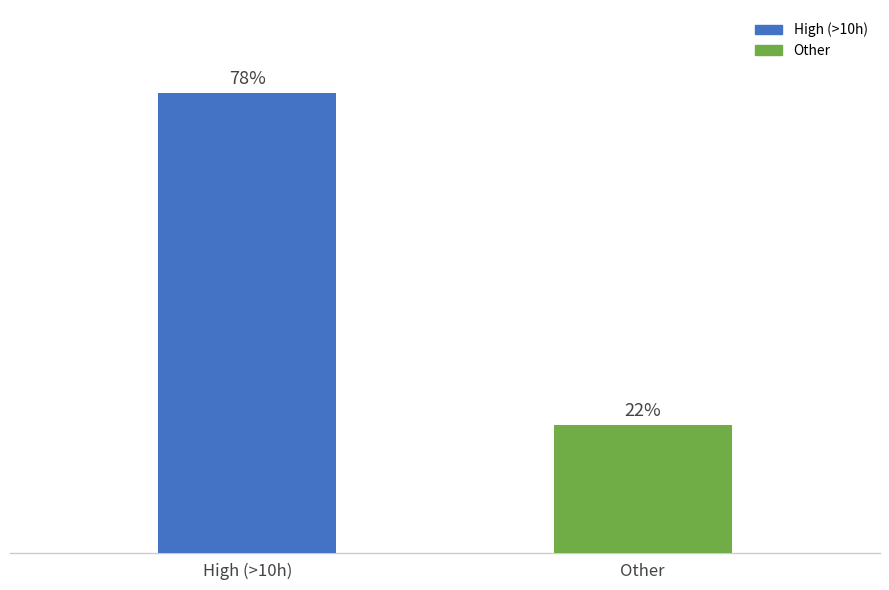

Reading left to right, transcribe all the data shown in this chart.

High (>10h)=154.8	Other=43.2